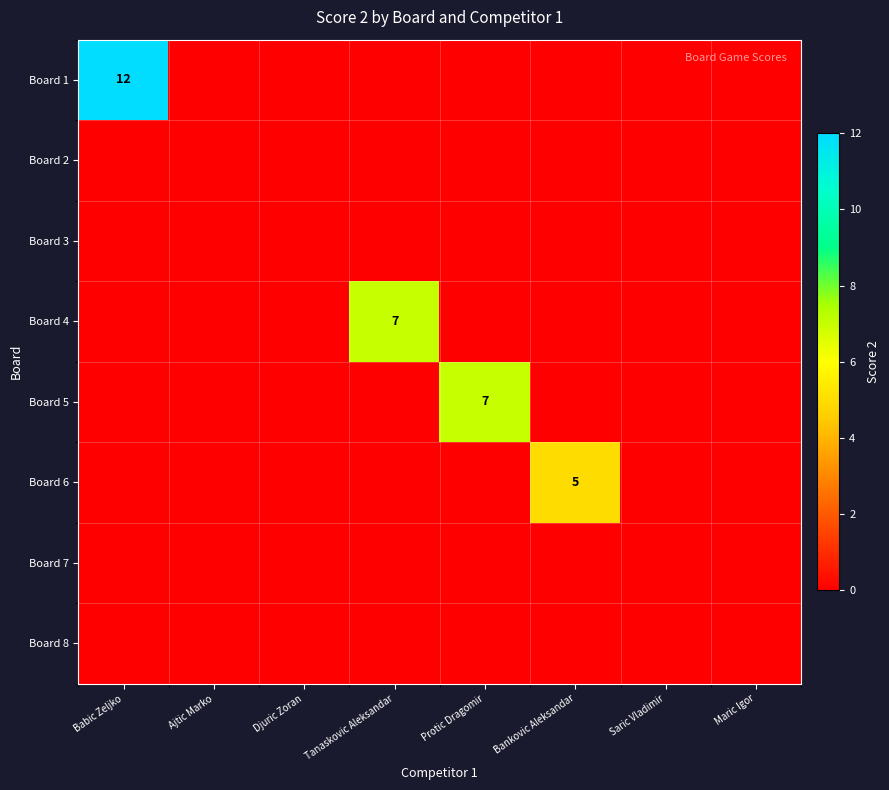

True or false: Board 4 has a value of 0 at Babic Zeljko.

True